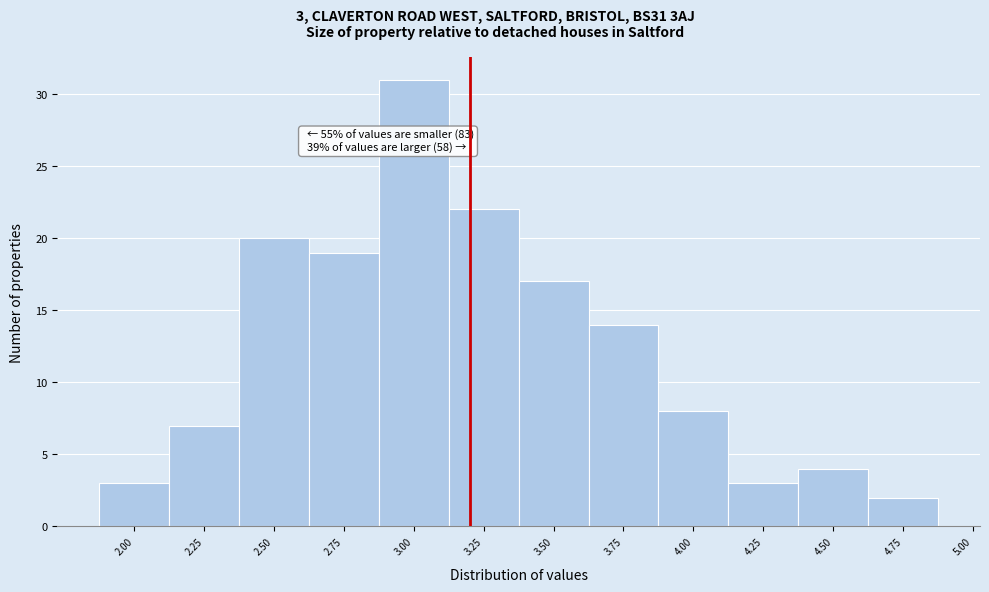

Which range on the x-axis has the tallest bar?

2.875 to 3.125